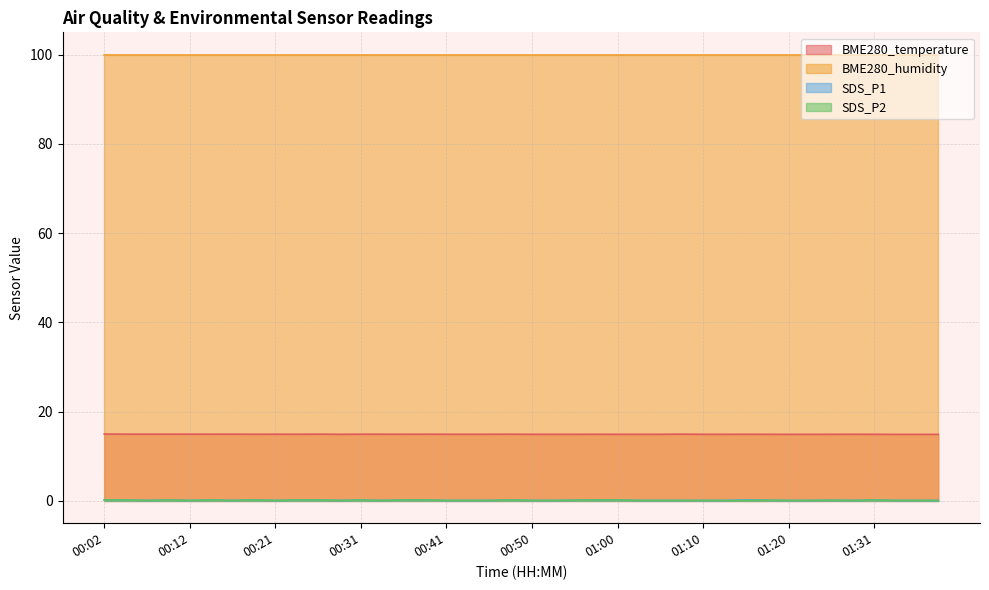

What is the greatest value displayed?

100.0